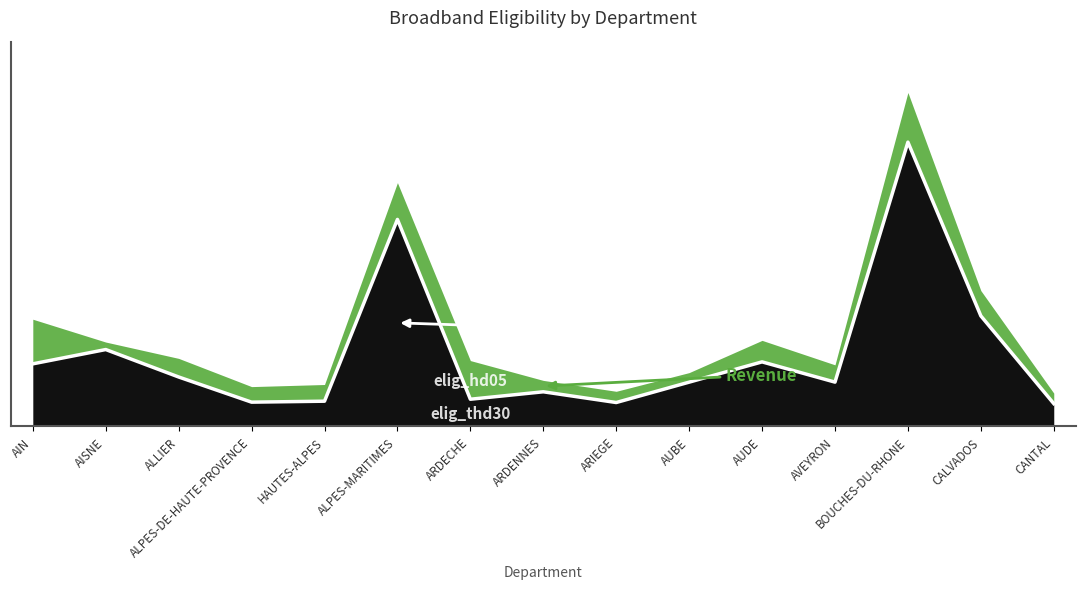

How many data points are less than 158903?

7